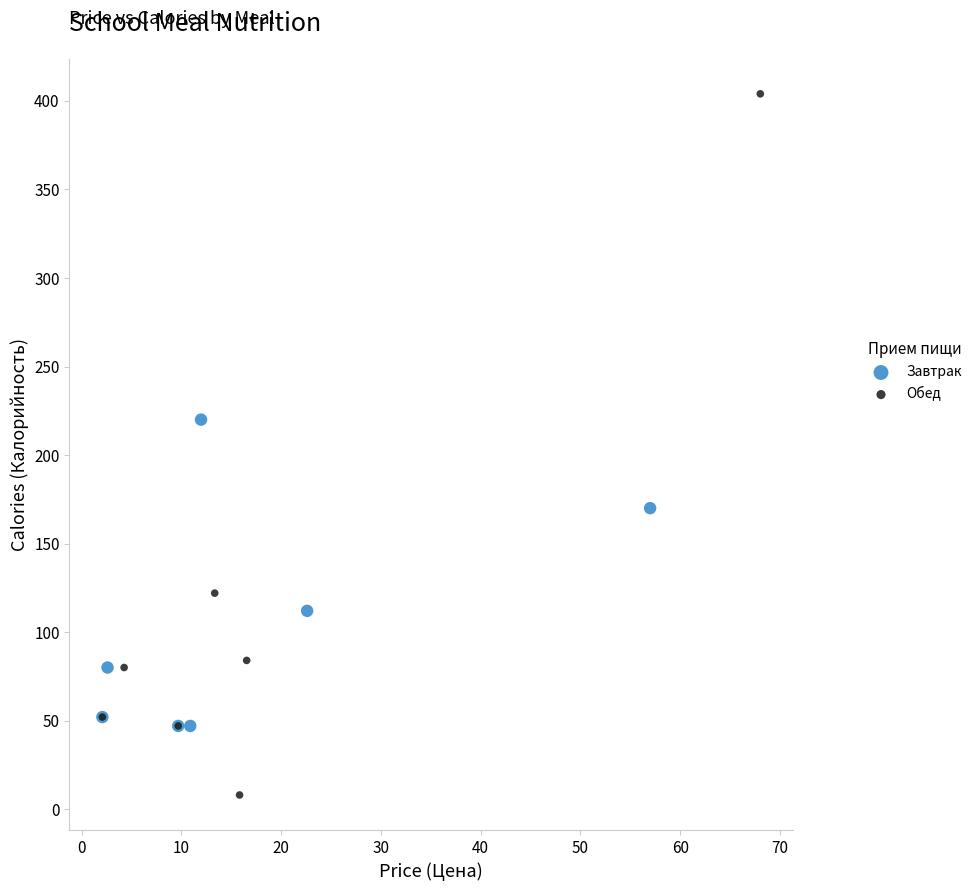

Which series contains the highest Y value?

Обед